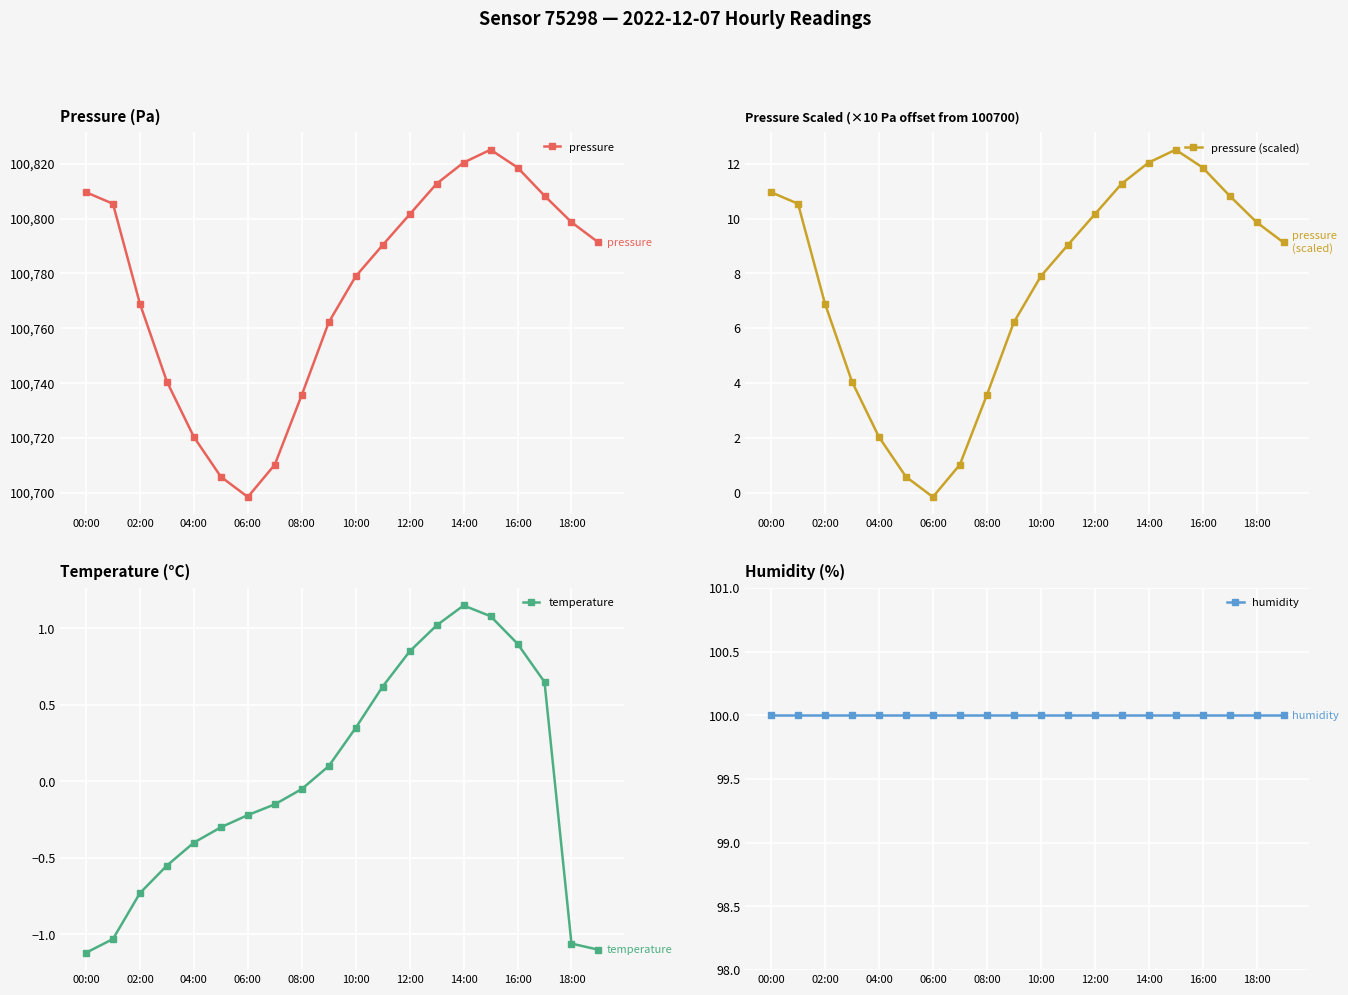

In pressure, how many points are lower than both neighbors (excluding endpoints)?

1